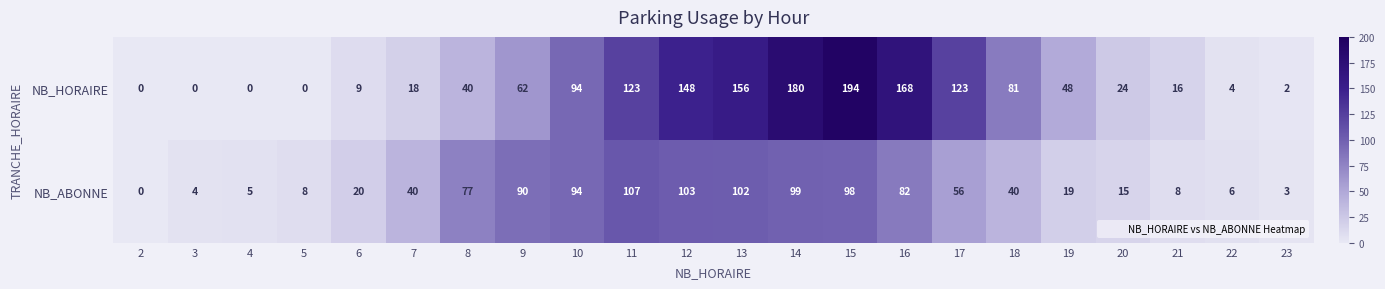

Rank the series by their average value, from lowest to highest.

NB_ABONNE, NB_HORAIRE